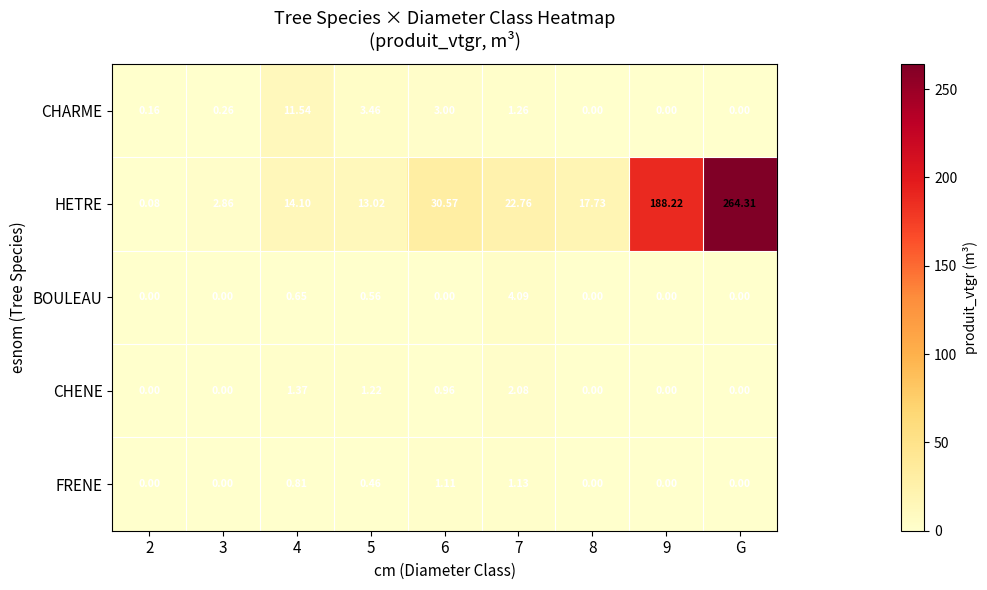

Which series has the largest total across all categories?

HETRE